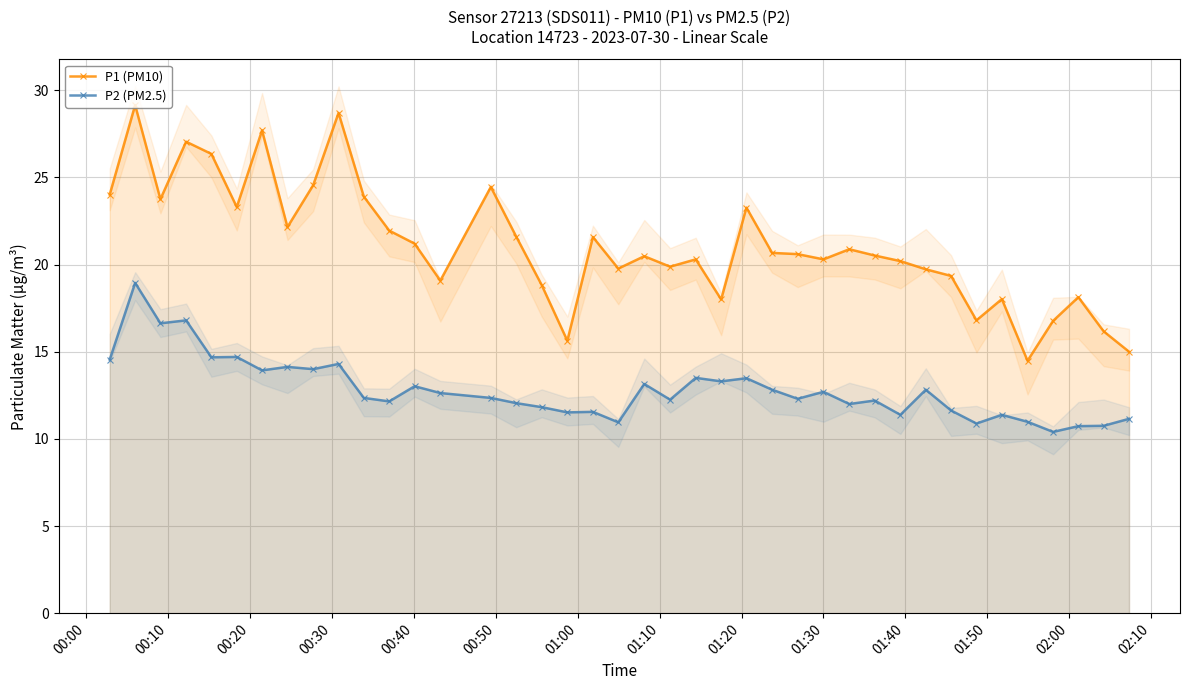

True or false: P1 (PM10) has more than 0 interior local peaks.

True